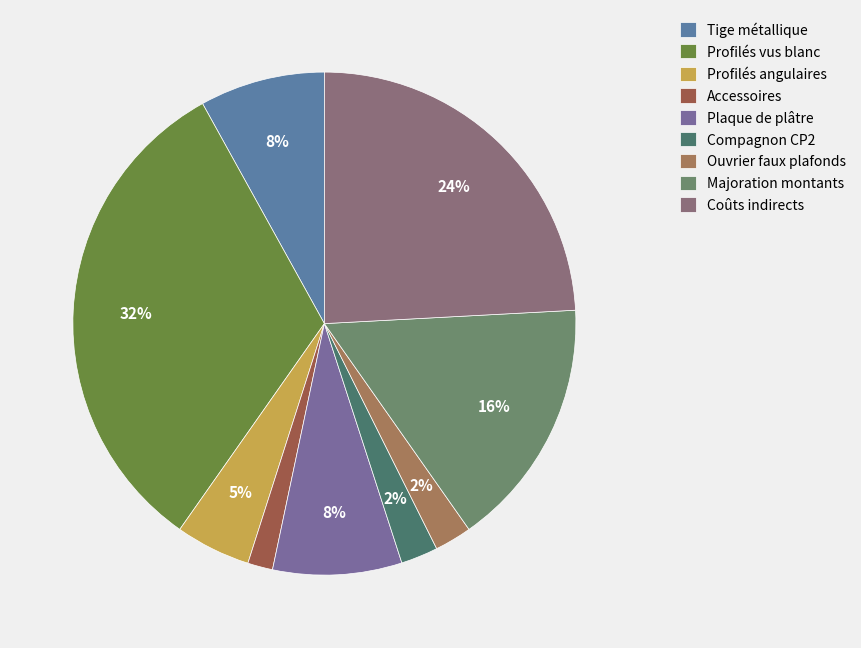

What percentage is the Profilés vus blanc slice, to the nearest percent?

32%